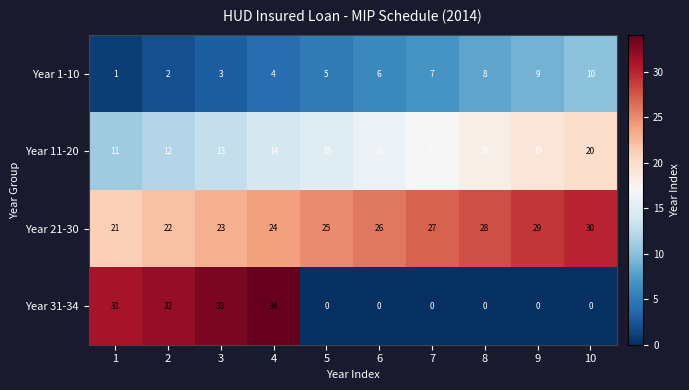

What is the difference between the maximum and minimum values in the Year 11-20 series?

9